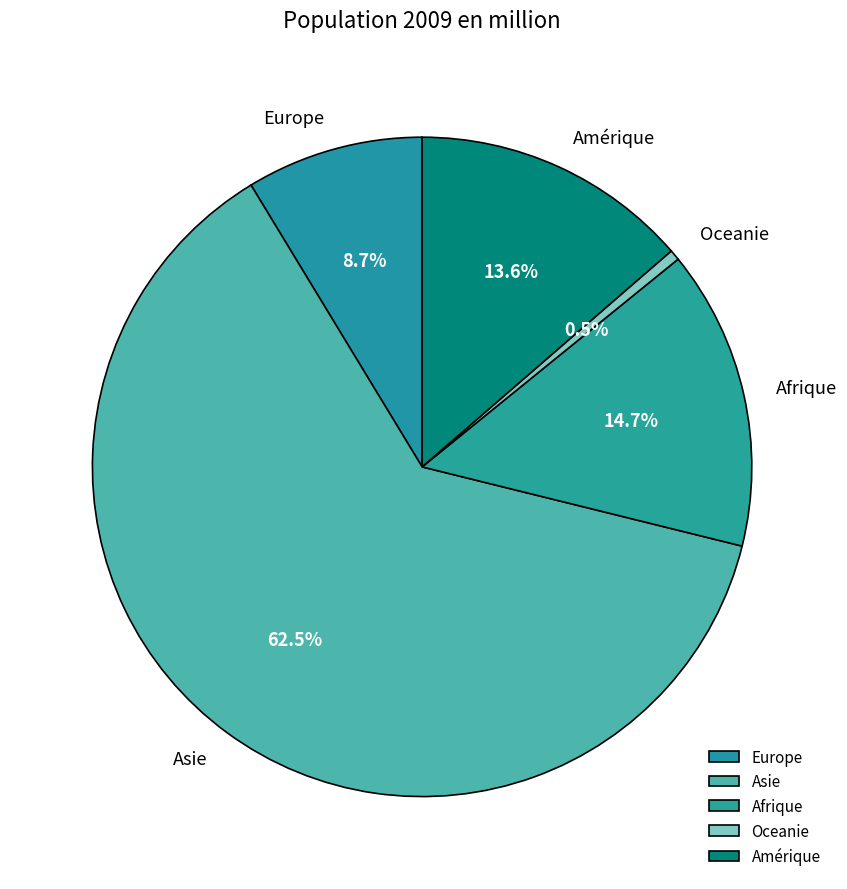

How many slices are in this pie chart?

5